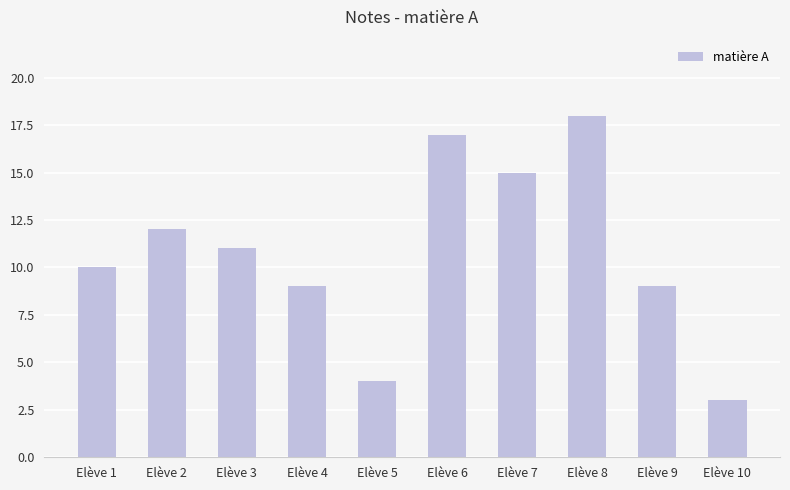

What is the average value?

11